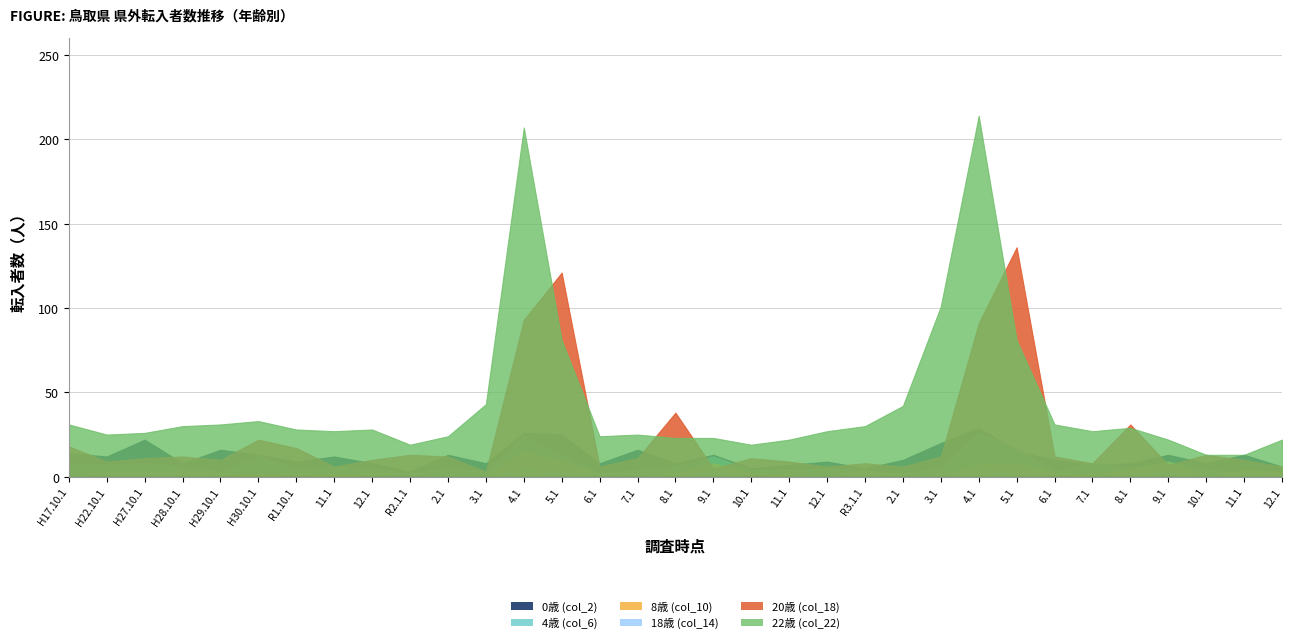

Which category has the lowest value across all series?

H17.10.1